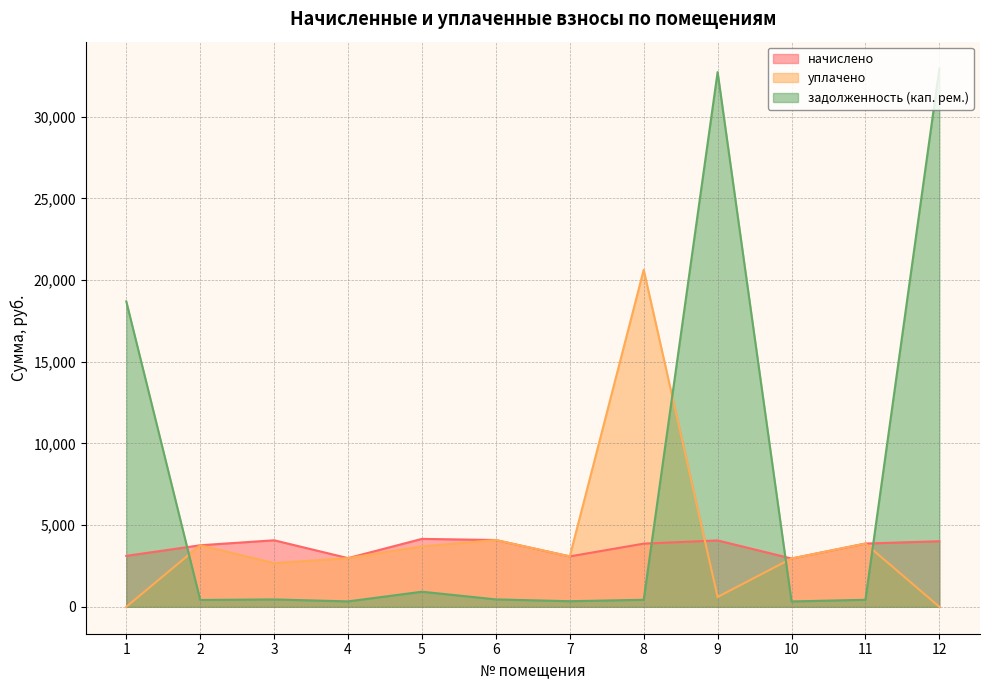

What is the difference between the уплачено values at 2 and 1?

3768.3